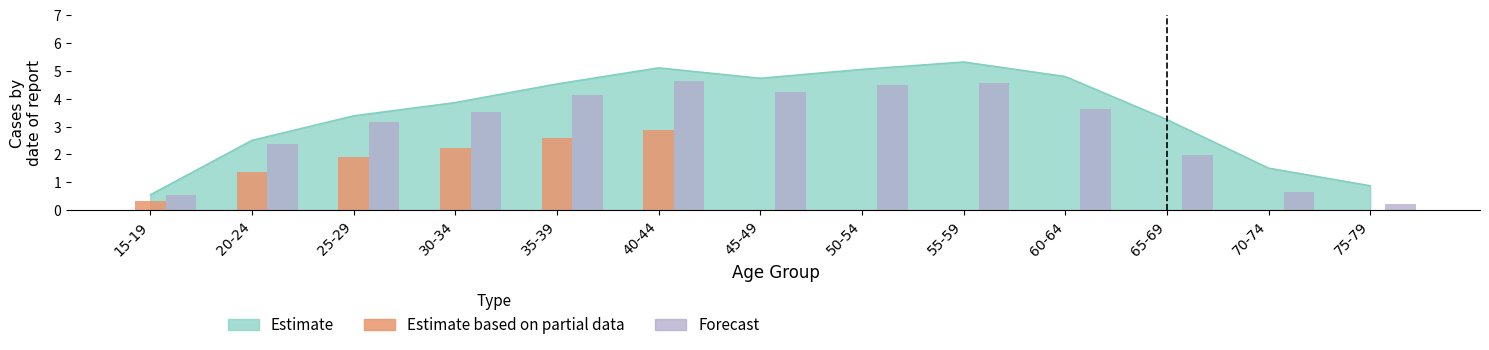

The value of Estimate based on partial data at 35-39 is 2.6. True or false?

True